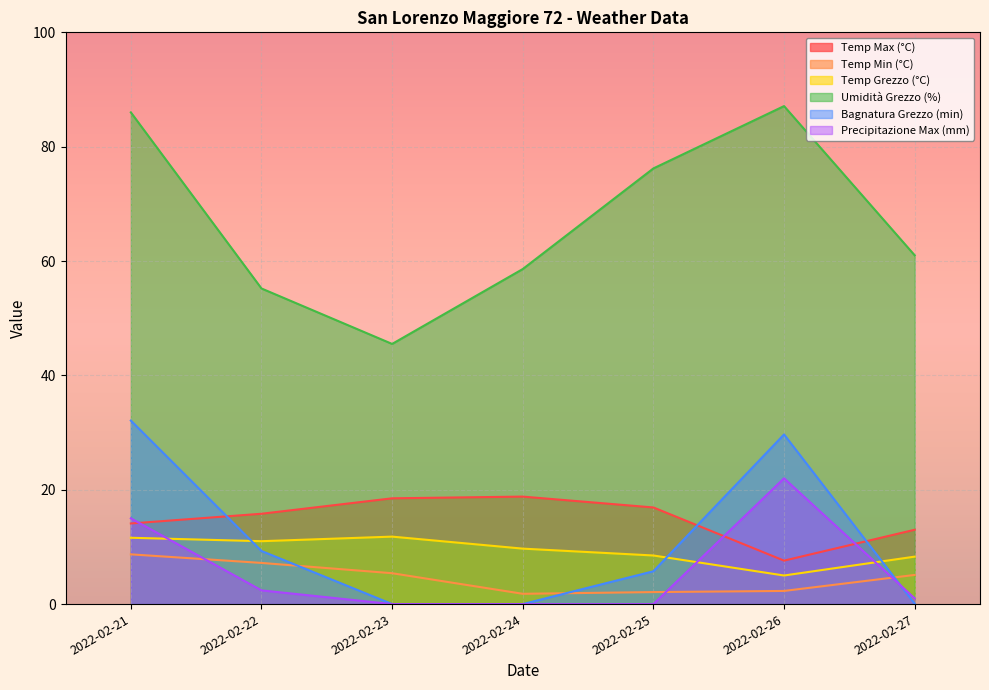

How many interior local peaks does the Temp Grezzo (°C) series have?

1